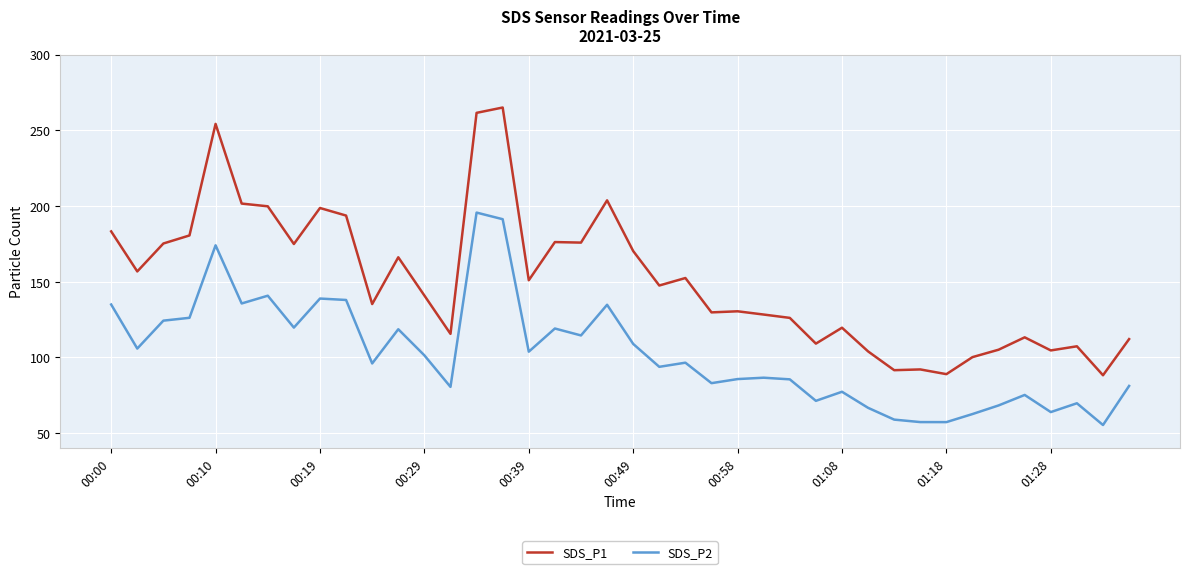

What is the maximum value for SDS_P1?

265.0